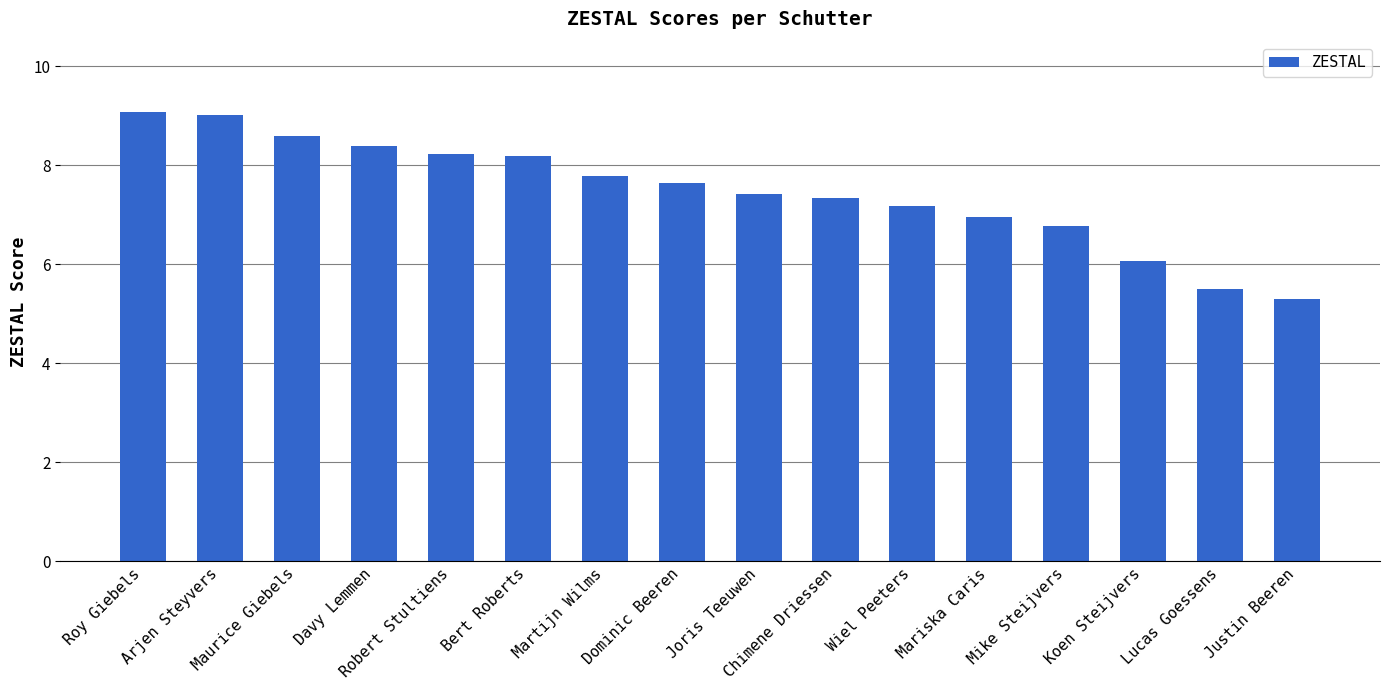

What is the difference between the maximum and minimum values?

3.8